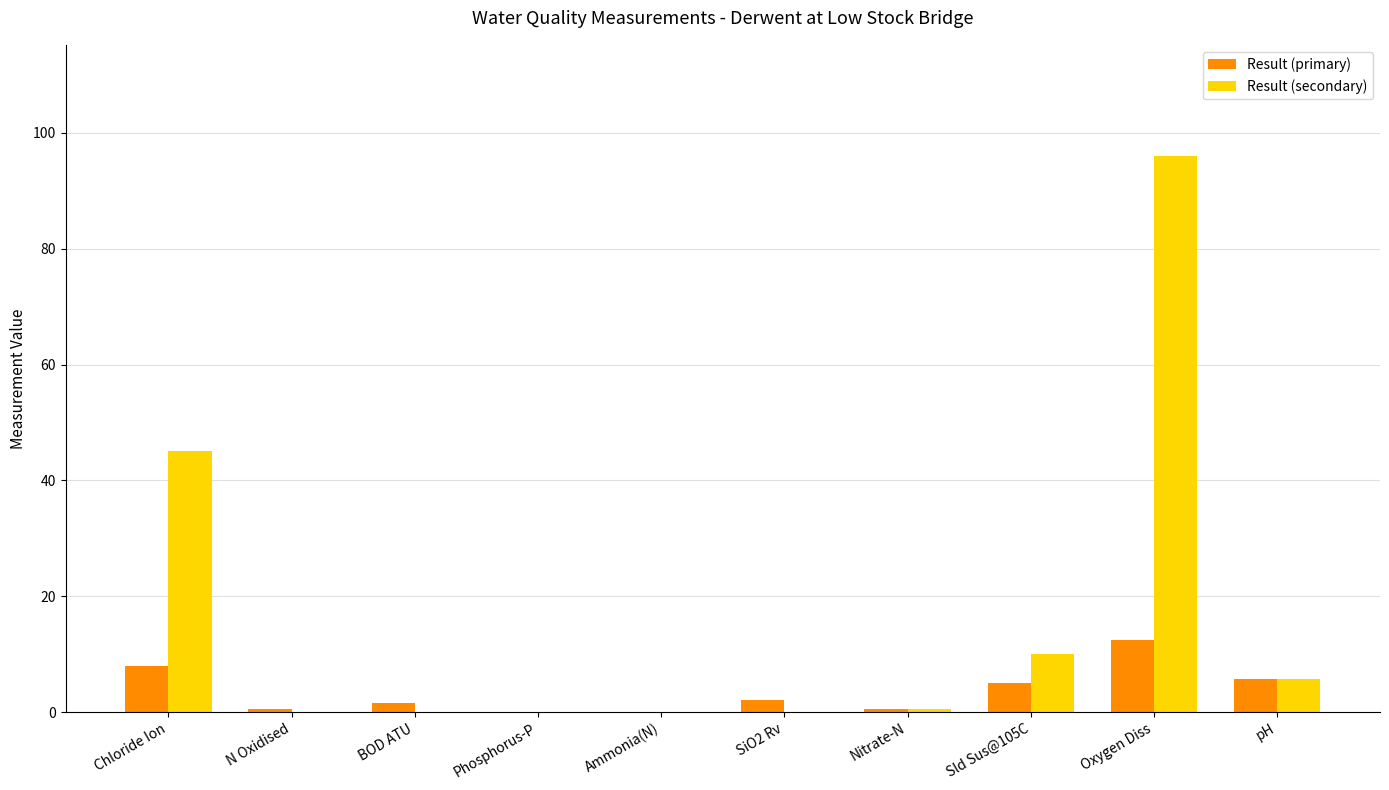

The value of Result (primary) at Sld Sus@105C is 5.0. True or false?

True